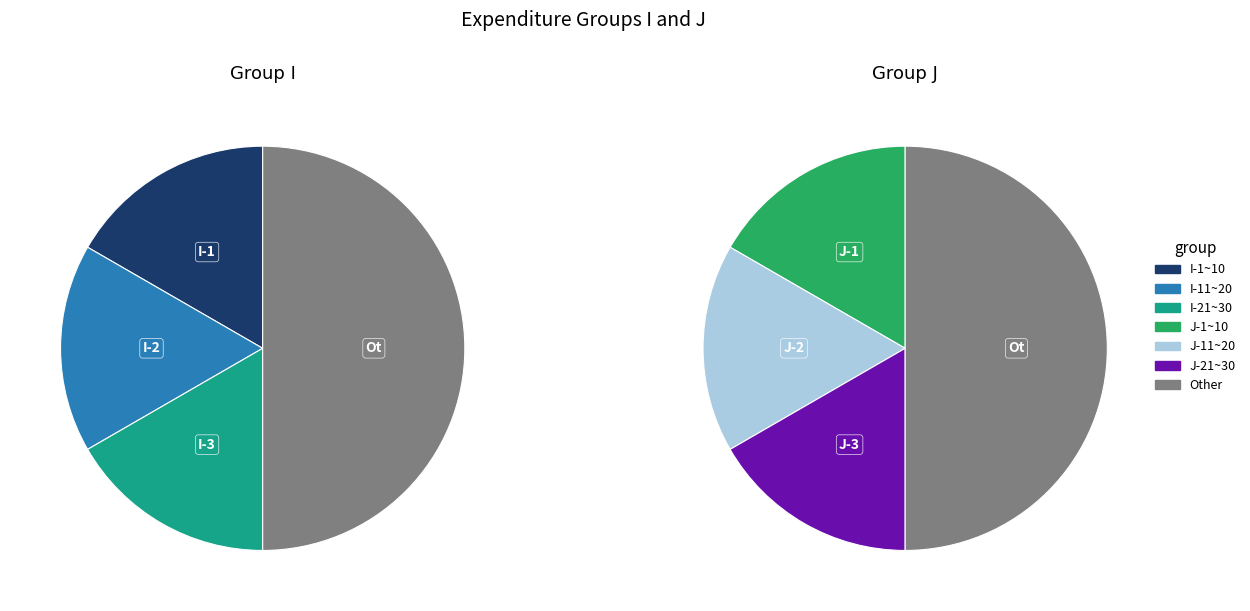

Is there a majority slice in this chart?

No